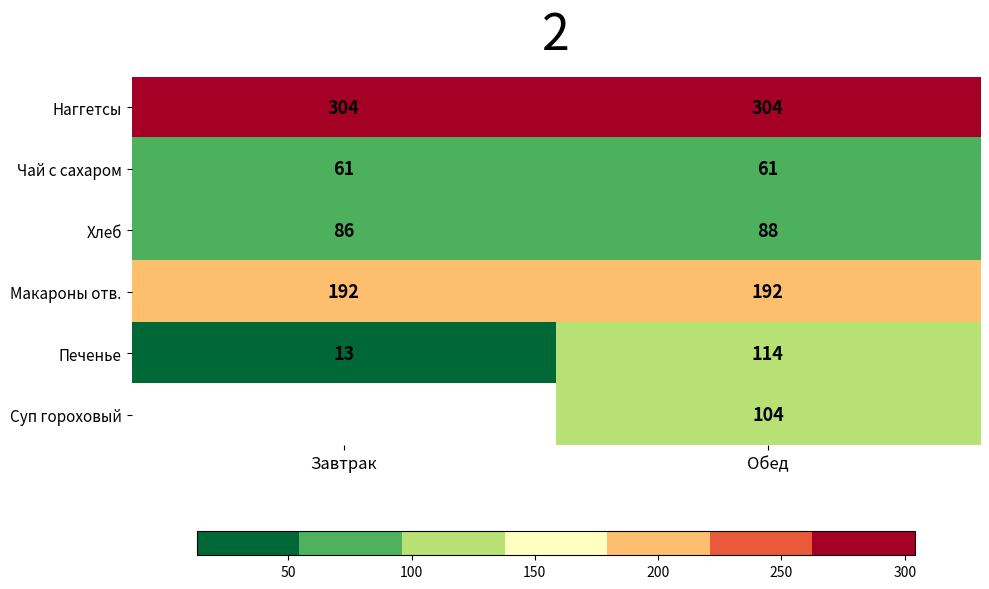

What is the difference between the highest and lowest values at Завтрак?

291.0